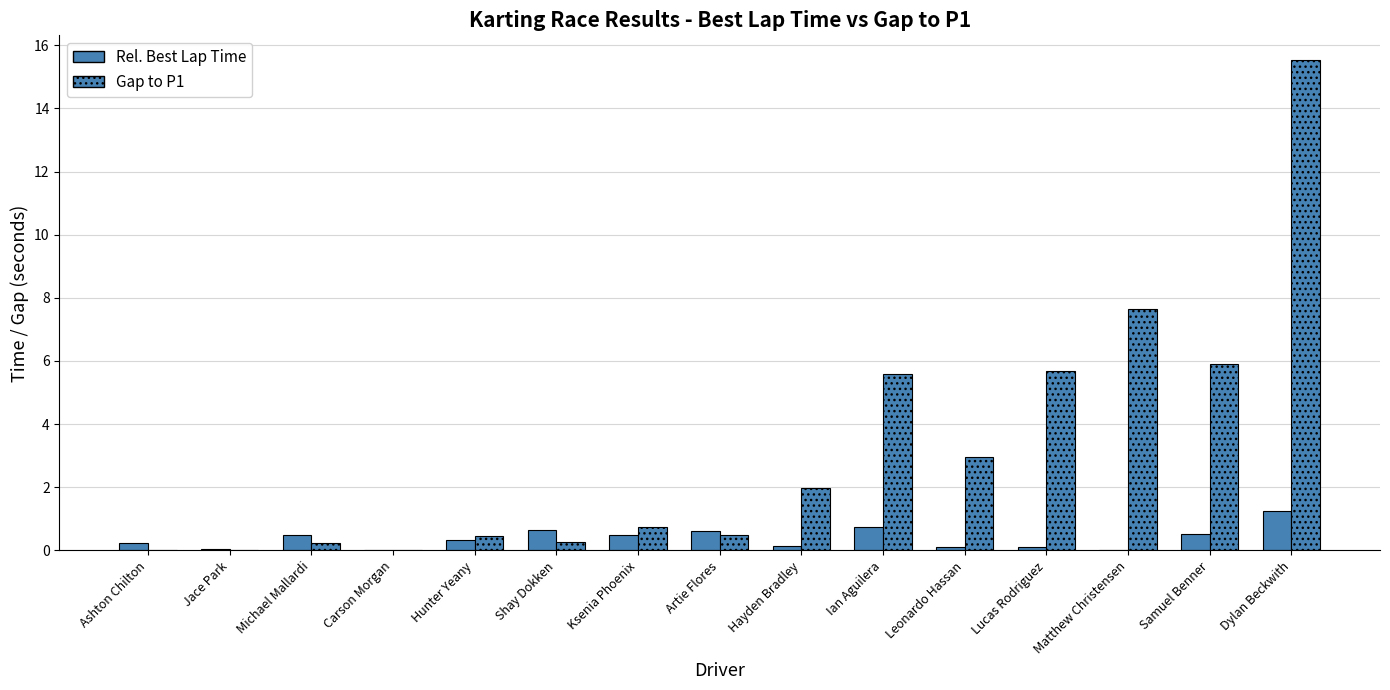

How many series are shown in this chart?

2